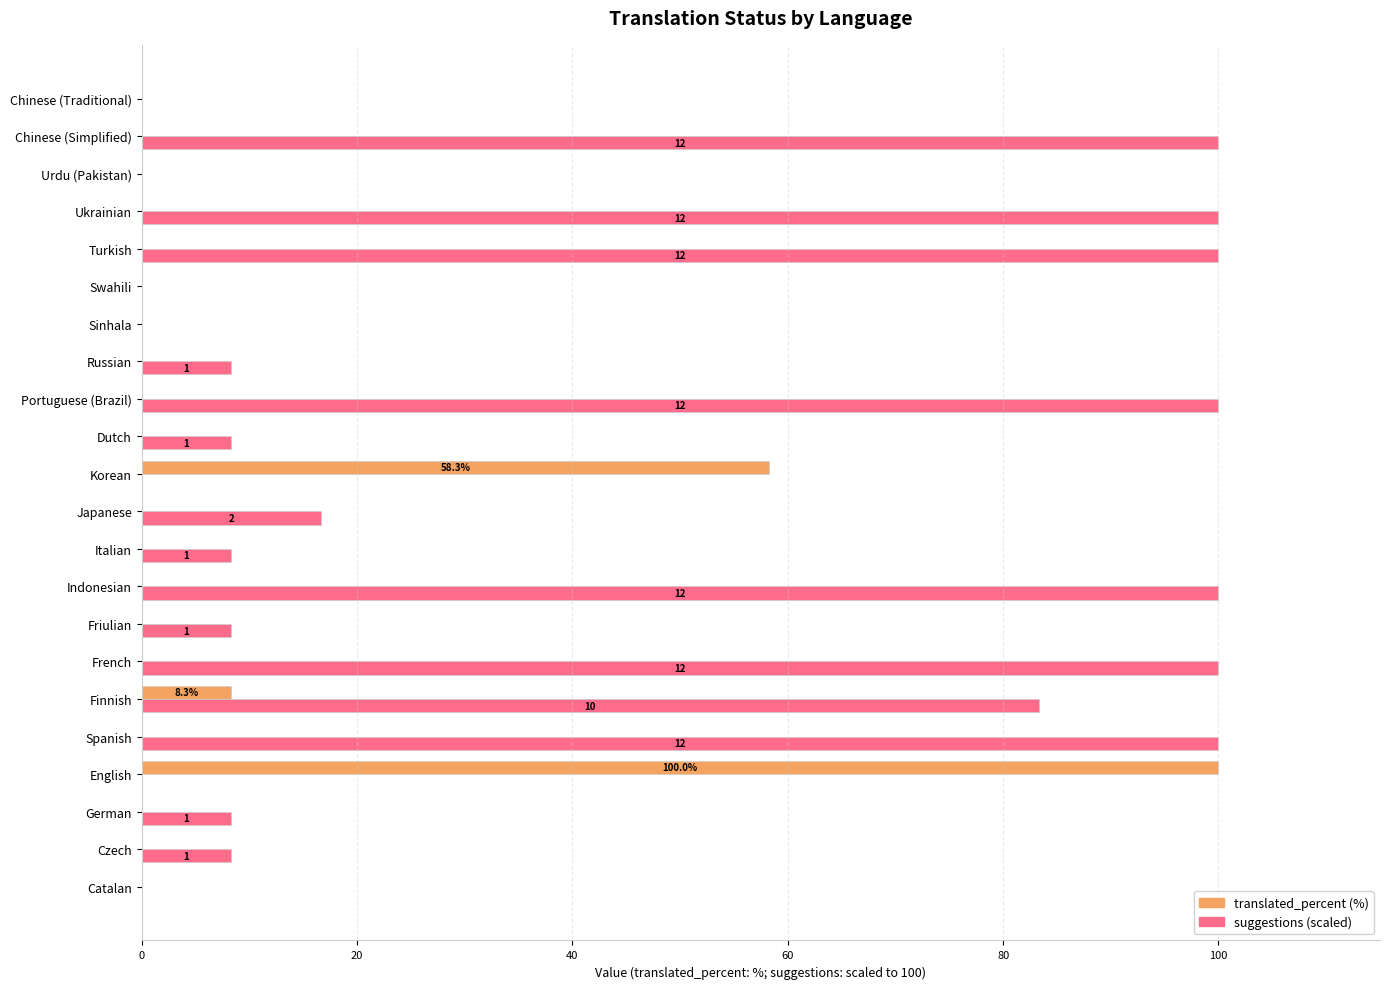

What is the total value across all series at Finnish?

91.6